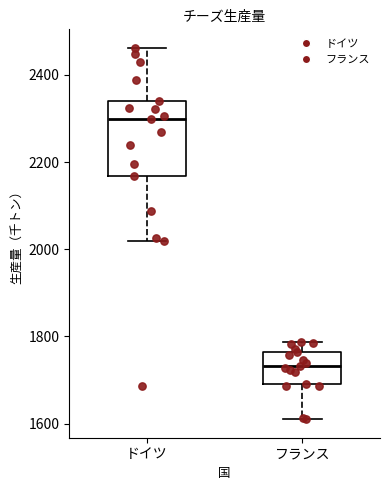

Reading left to right, transcribe this box plot: for each box, give where its median line is, the range the box spans, and where its two whiskers end, as read against the y-axis. The values are not printed on the chart, so give them approximately, as read against the axis.

ドイツ: median 2300, box 2160 to 2340, whiskers 2020 to 2460
フランス: median 1740, box 1700 to 1760, whiskers 1620 to 1780